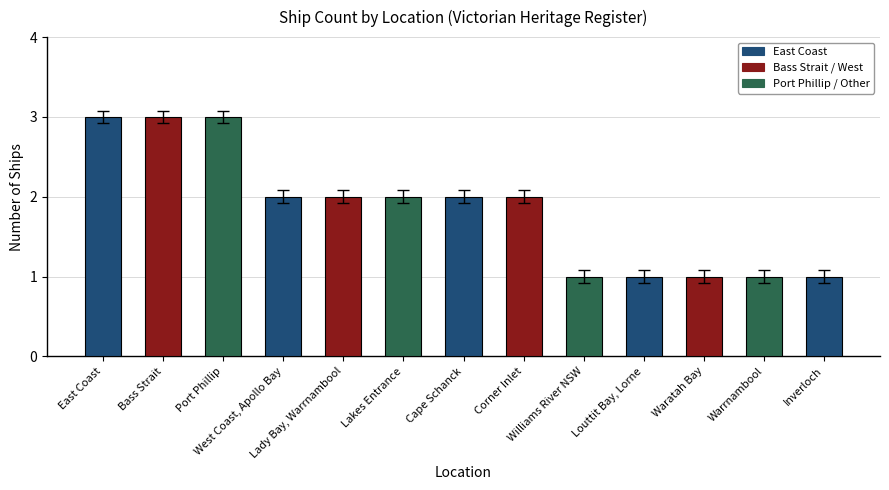

The value at West Coast, Apollo Bay is 1. True or false?

False